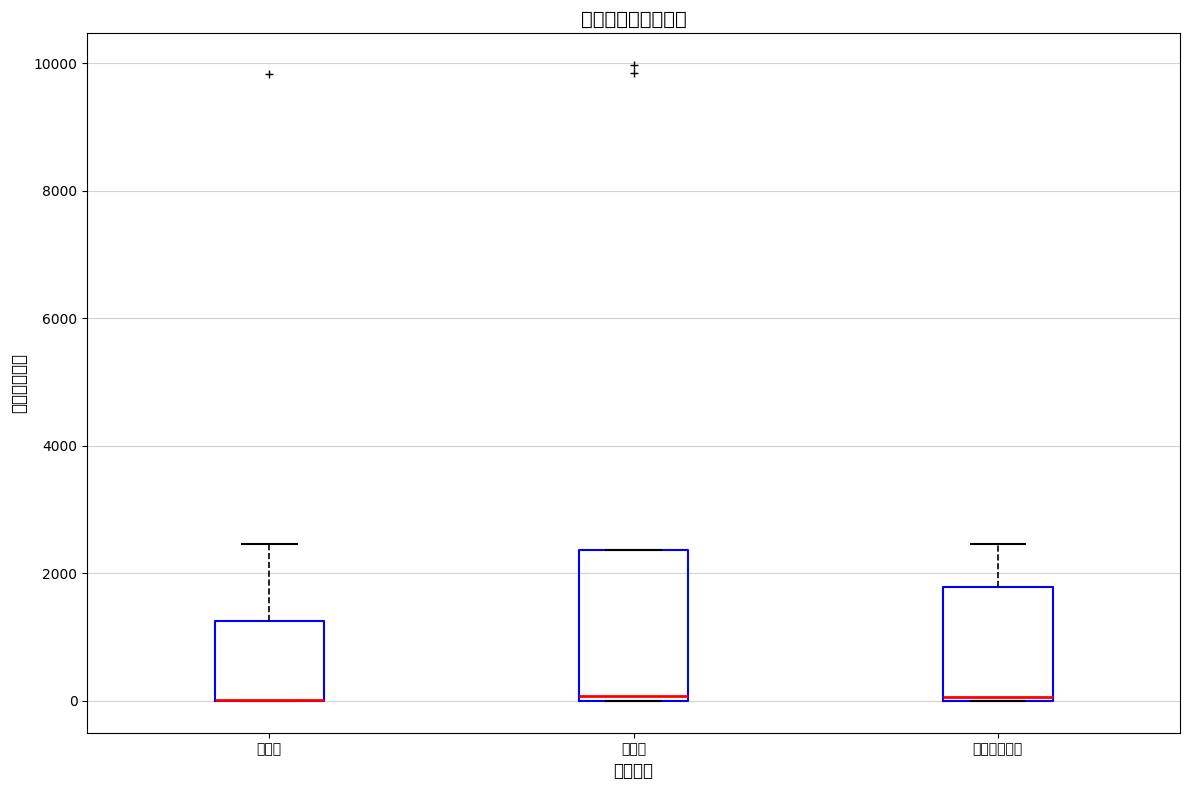

Reading left to right, transcribe this box plot: for each box, give where its median line is, the range the box spans, and where its two whiskers end, as read against the y-axis. The values are not printed on the chart, so give them approximately, as read against the axis.

收入类: median 0 (drawn on the box's lower edge), box 0 to 1200, whiskers 0 to 2400
支出类: median 0 (just above the box's lower edge), box 0 to 2400, whiskers 0 to 2400
财政拨款支出: median 0, box 0 to 1800, whiskers 0 to 2400